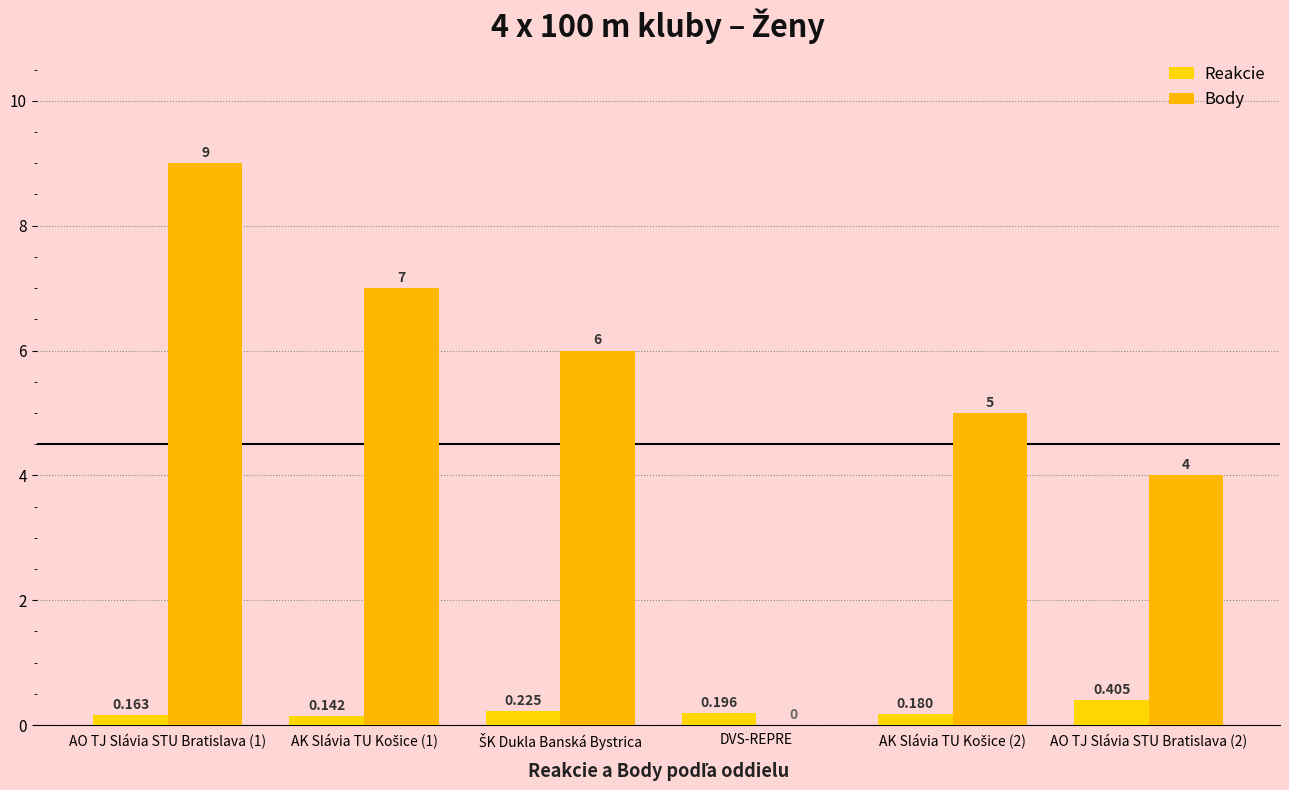

Read the Body value at AO TJ Slávia STU Bratislava (1).

9.0